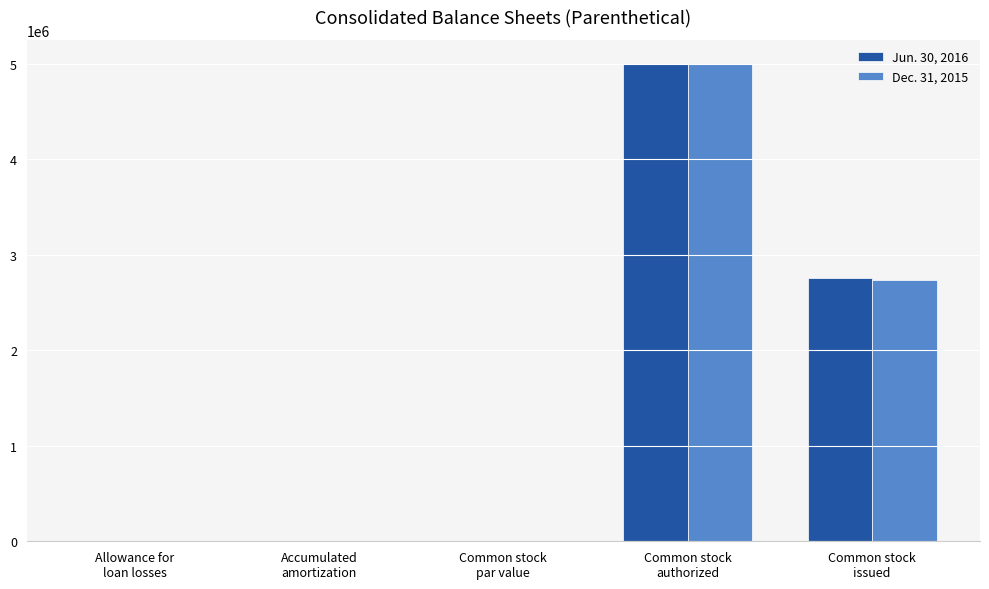

What is the maximum value for Dec. 31, 2015?

5000000.0